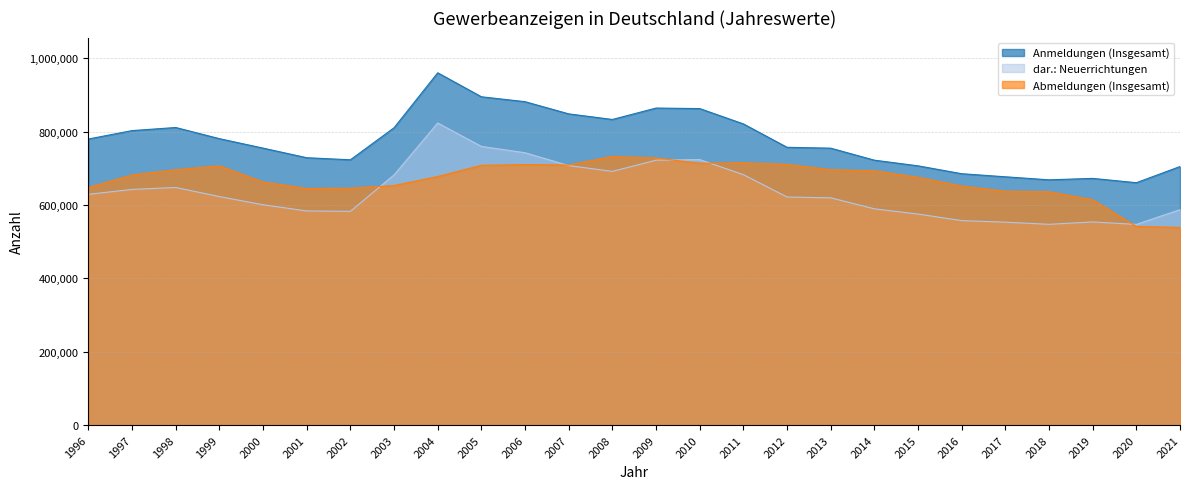

What is the sum of all Anmeldungen (Insgesamt) values?

20172442